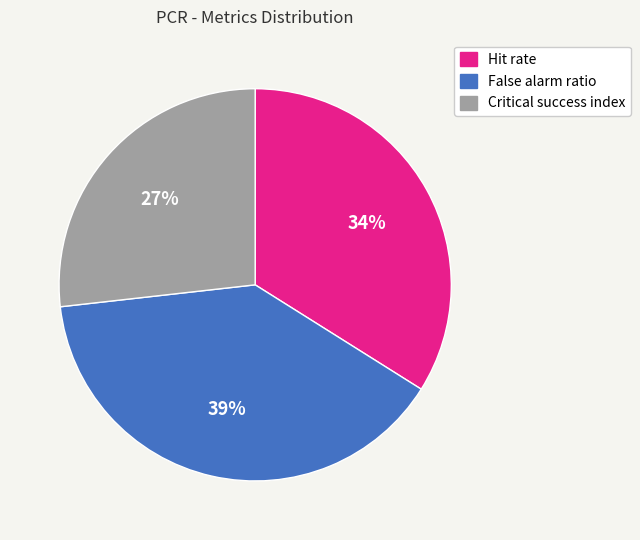

What is the smallest slice in the pie chart?

Critical success index